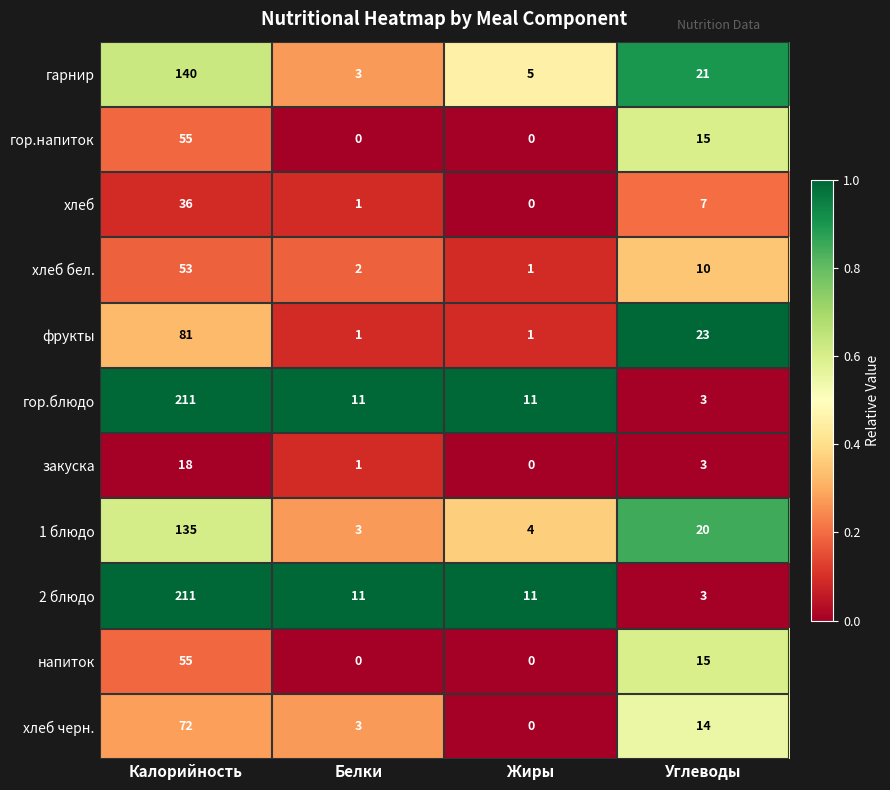

Is the value of гор.блюдо at Жиры greater than the value of фрукты at Калорийность?

No